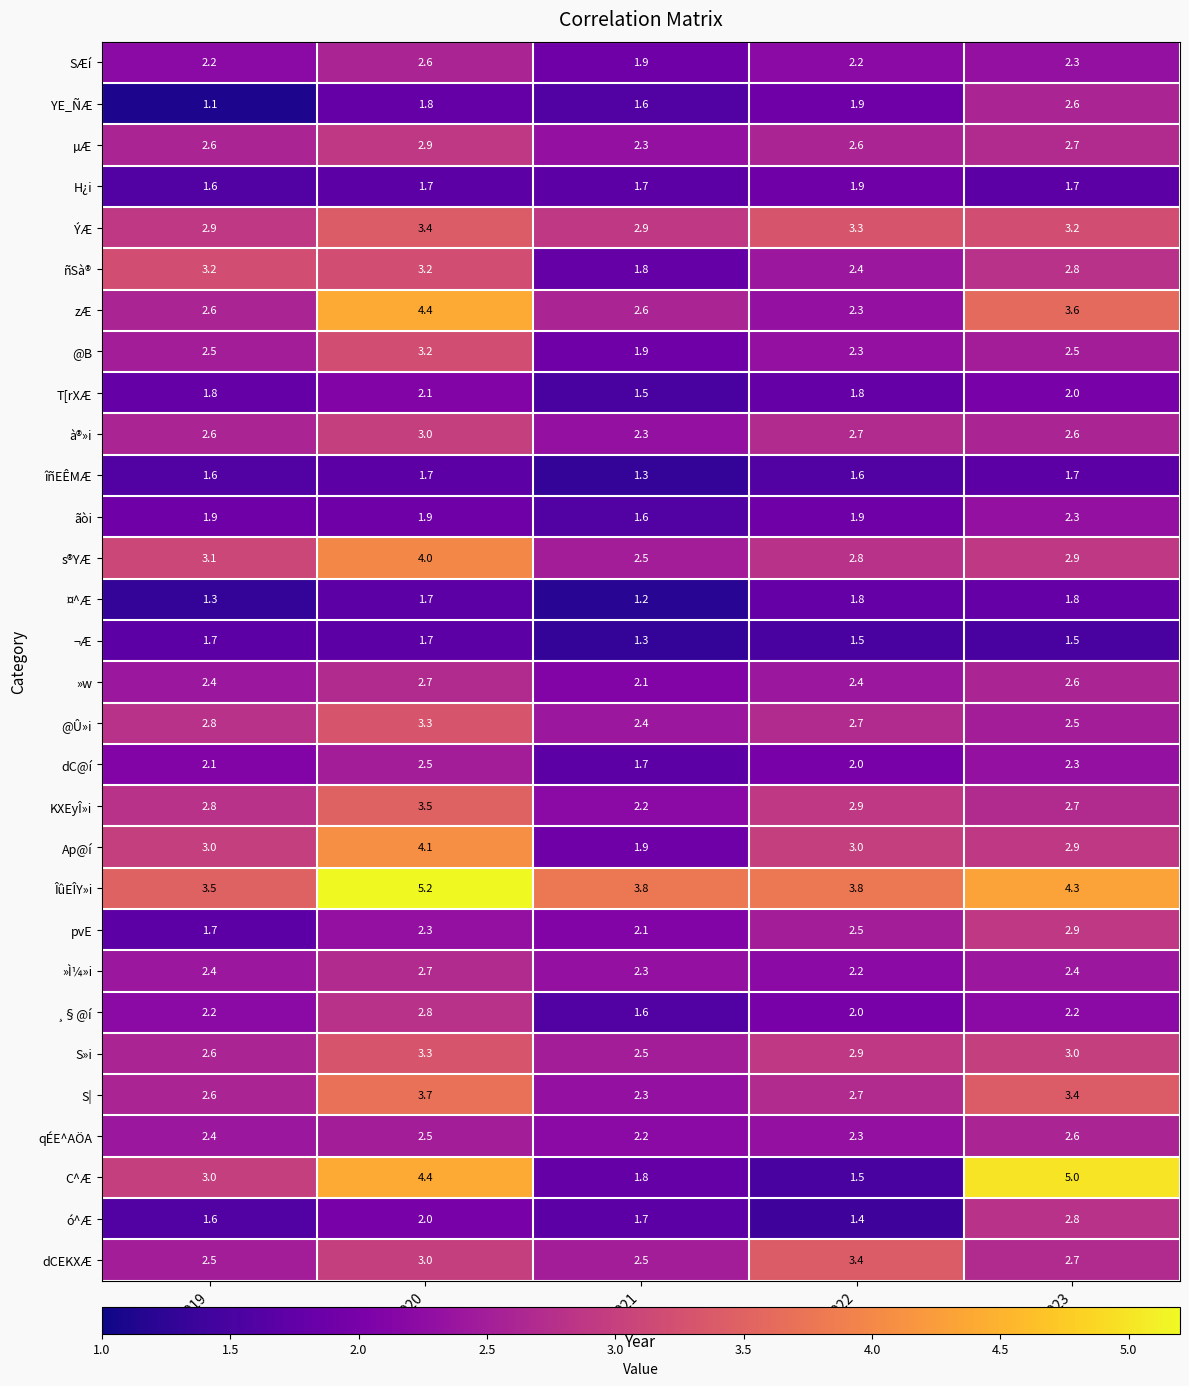

Is it true that îñEÊMÆ equals 1.6 at 2019?

True